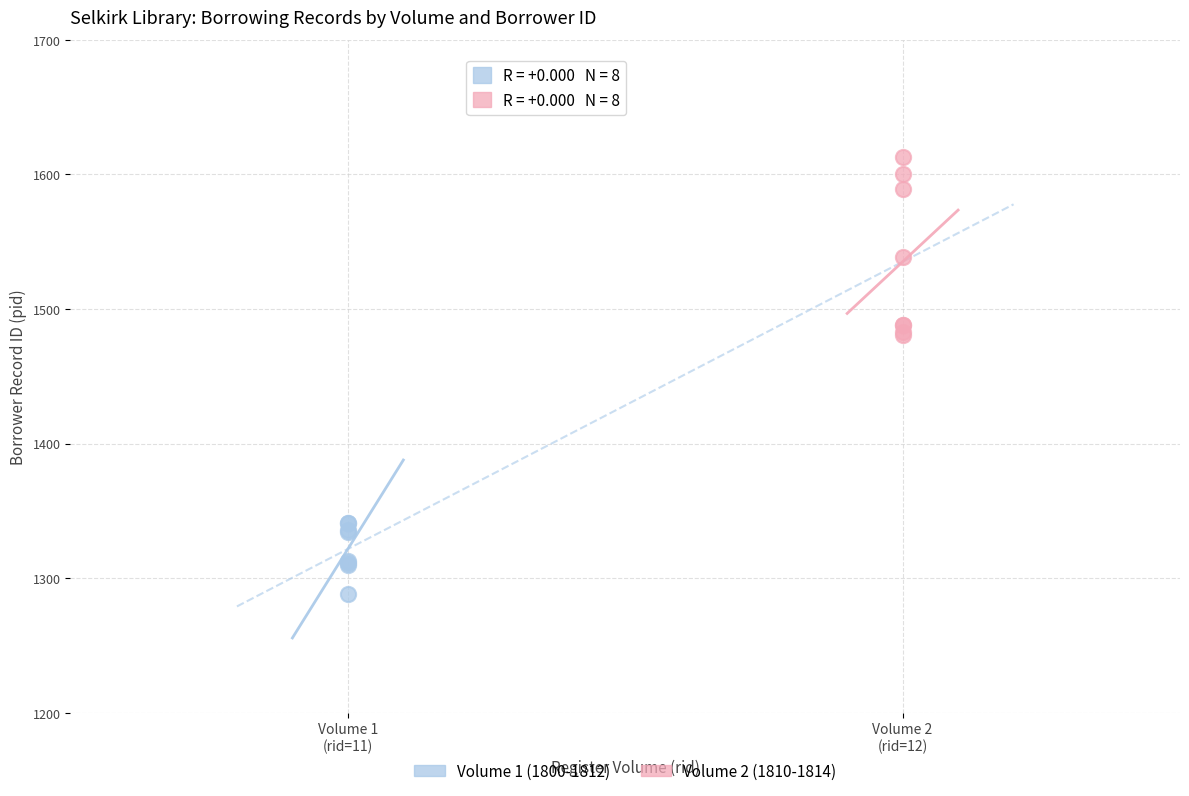

Which series reaches the minimum Y coordinate?

Volume 1 (1800-1812)